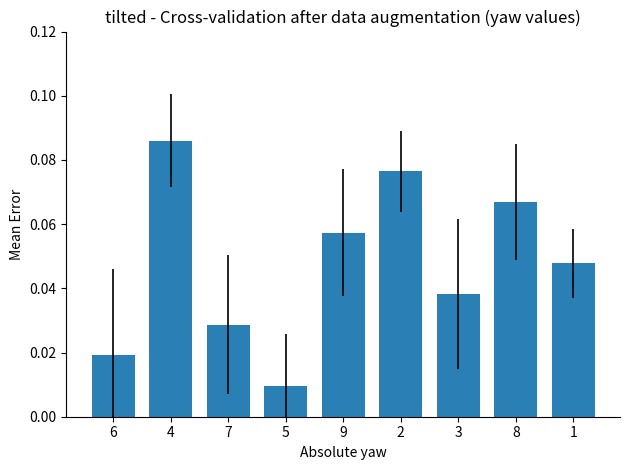

What position from the right is 9?

5